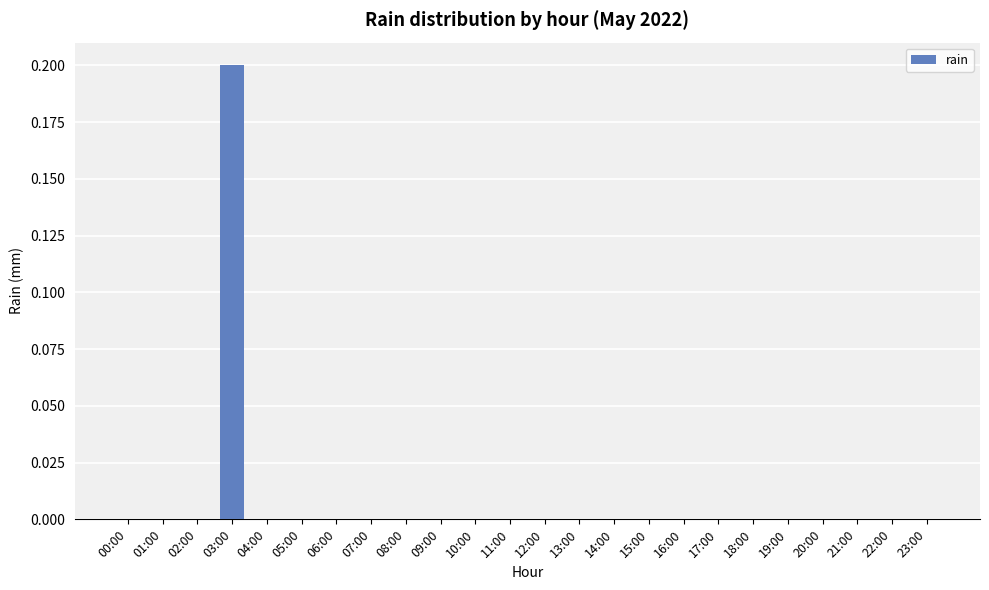

Which label corresponds to the largest value in the chart?

03:00